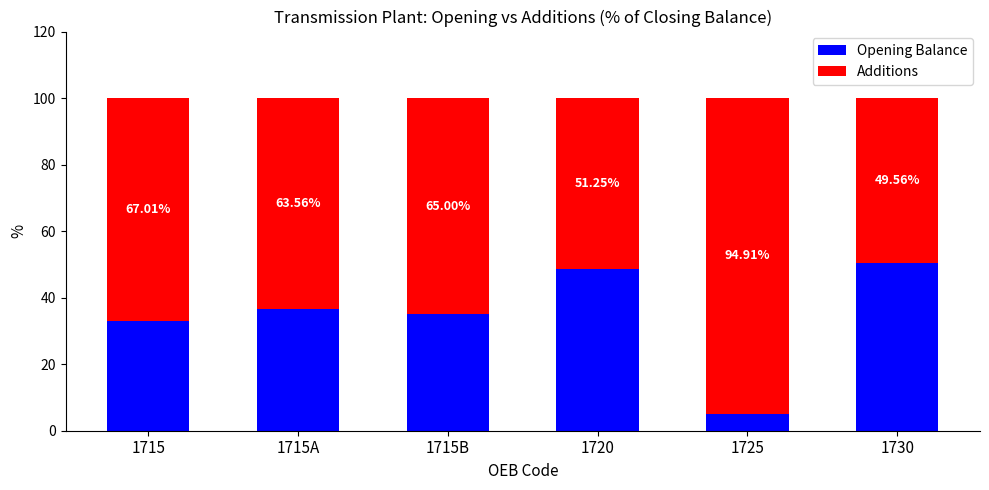

What is the total value across all series at 1715?

100.0